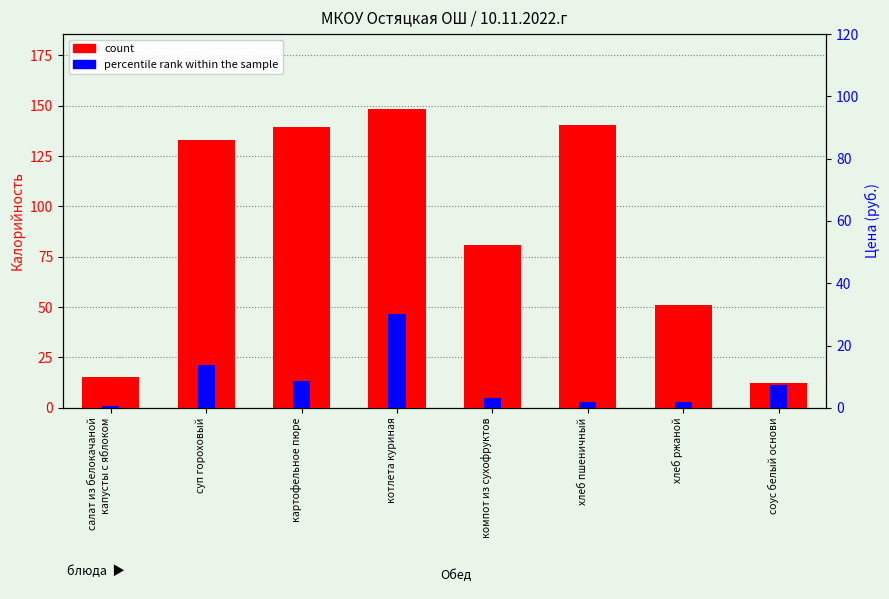

Rank the categories by count value from lowest to highest.

соус белый основи, салат из белокачаной
капусты с яблоком, хлеб ржаной, компот из сухофруктов, суп гороховый, картофельное пюре, хлеб пшеничный, котлета куриная